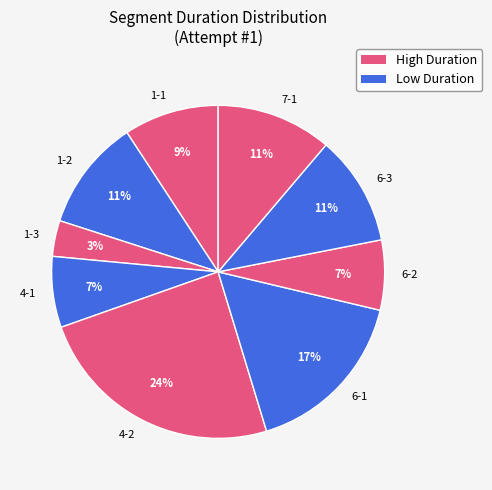

Which has a higher value, 6-1 or 1-2?

6-1